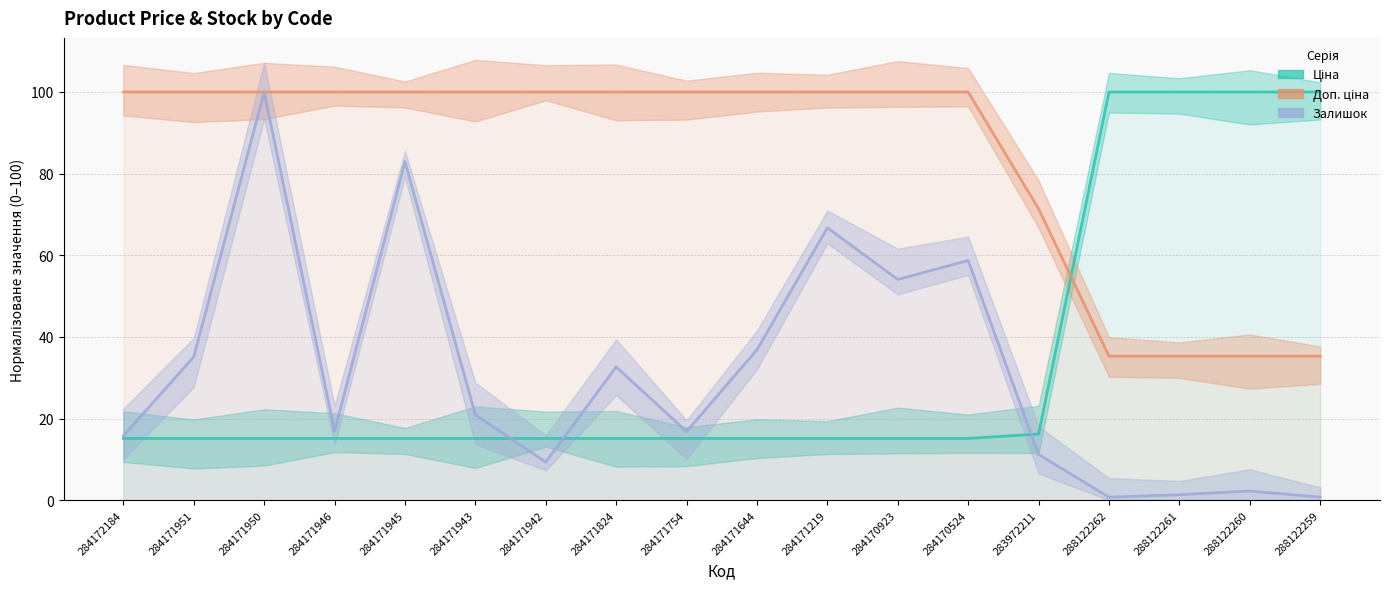

Rank the series by their maximum value, from lowest to highest.

Ціна, Доп. ціна, Залишок